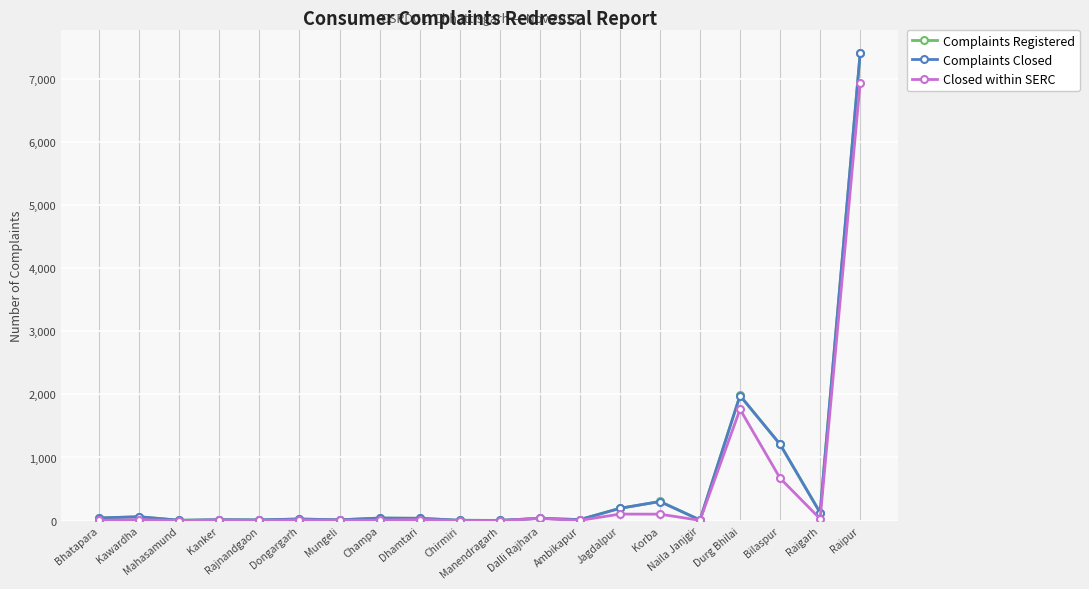

What is the difference between the second highest and minimum values in the Complaints Registered series?

1980